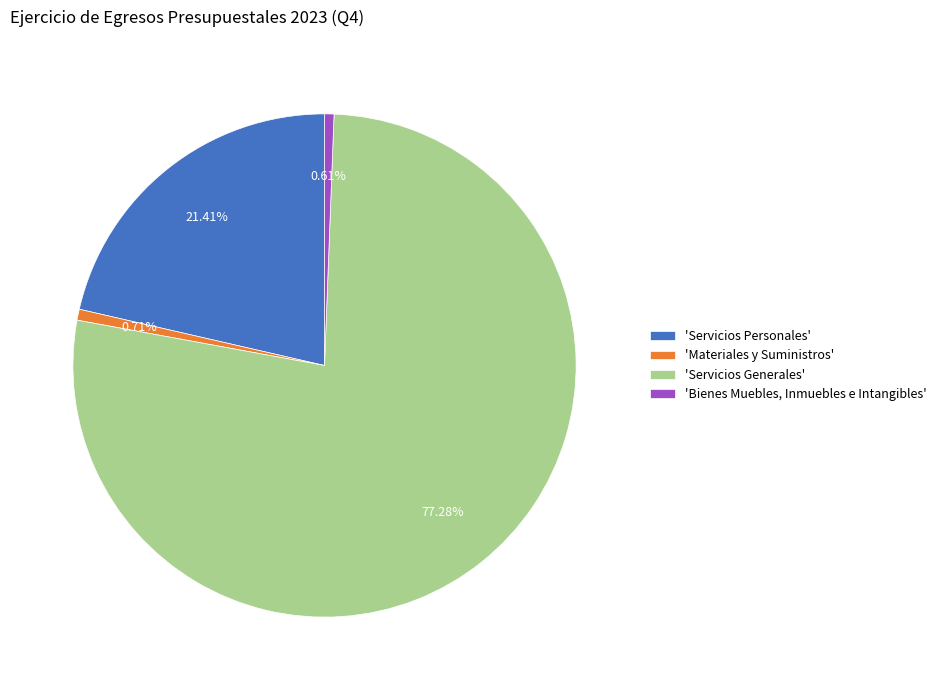

To the nearest percent, what is the difference between the largest and smallest slice percentages?

77%